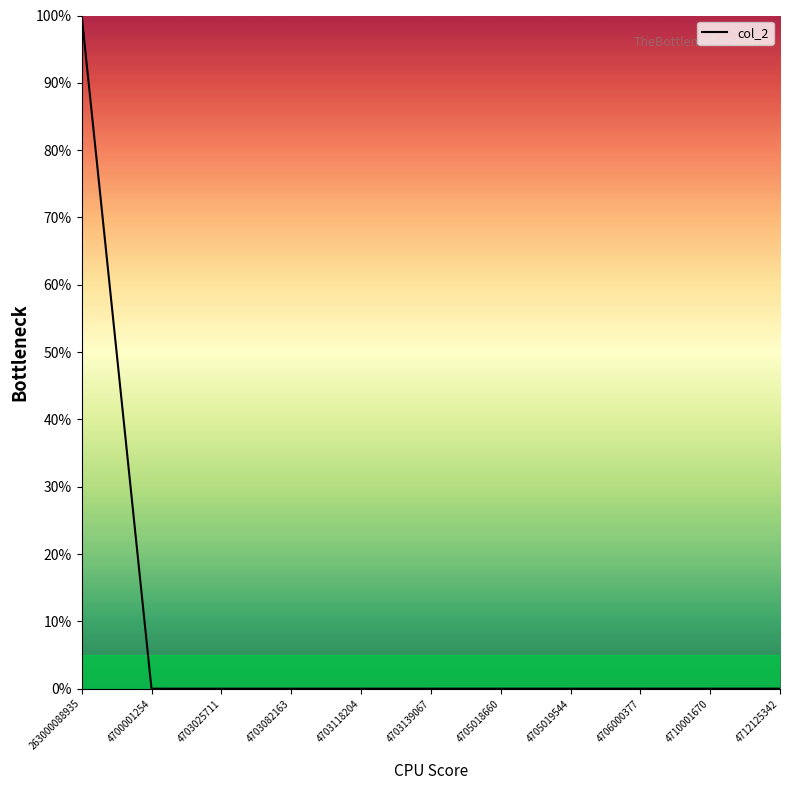

Which category has the highest value across all series?

263000088935